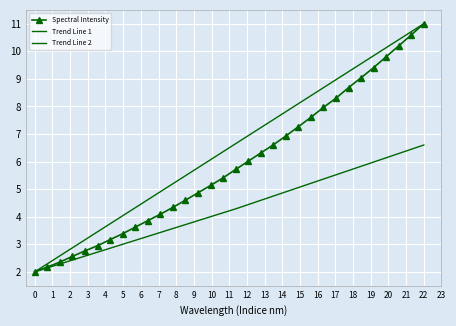

What is the minimum value for Spectral Intensity?

2.0